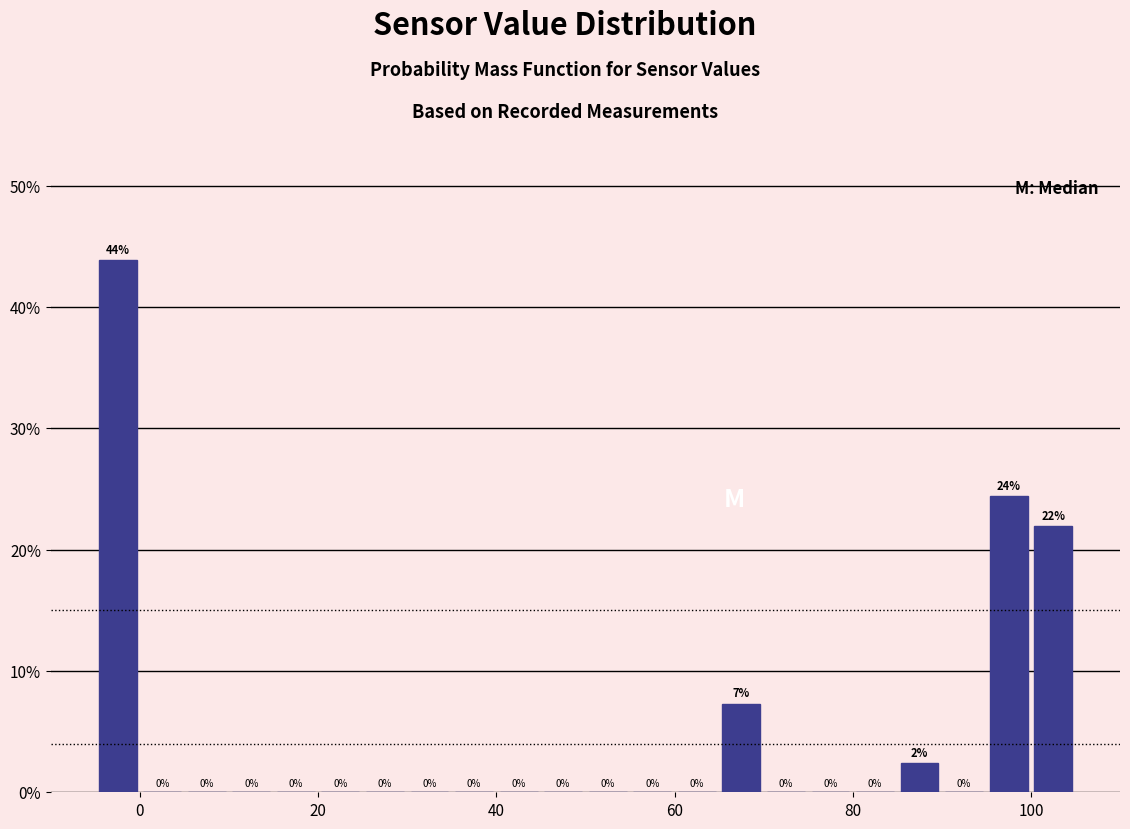

Around what value on the x-axis is the tallest bar? Give the approximate position of its centre, as read against the axis.

-2